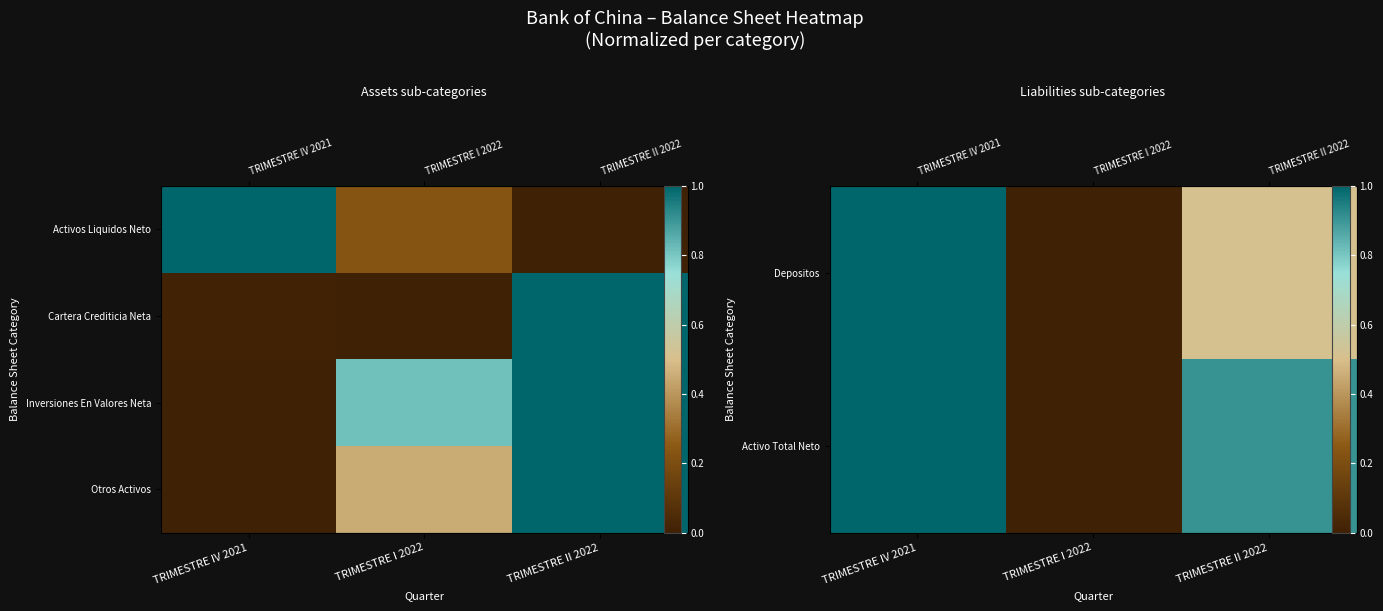

Count the Inversiones En Valores Neta values in the range 0 to 1.

3